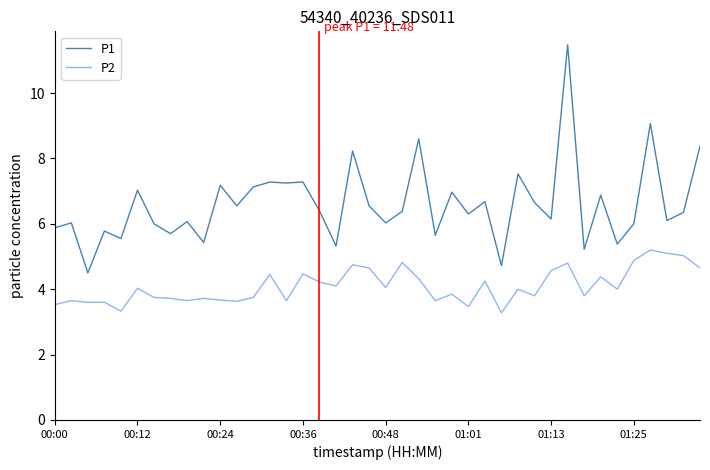

What is the minimum value for P2?

3.3